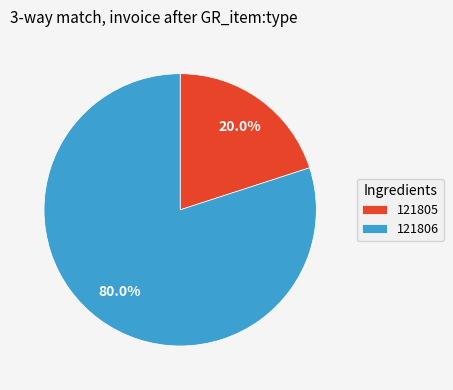

True or false: 121805 accounts for 20% of the total.

True